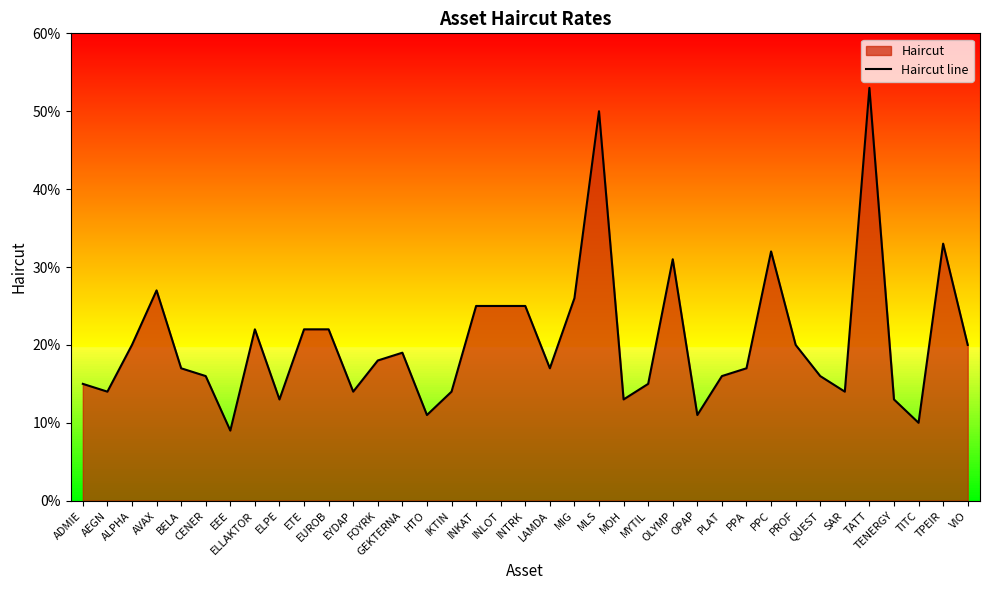

Where is the first local maximum?

AVAX